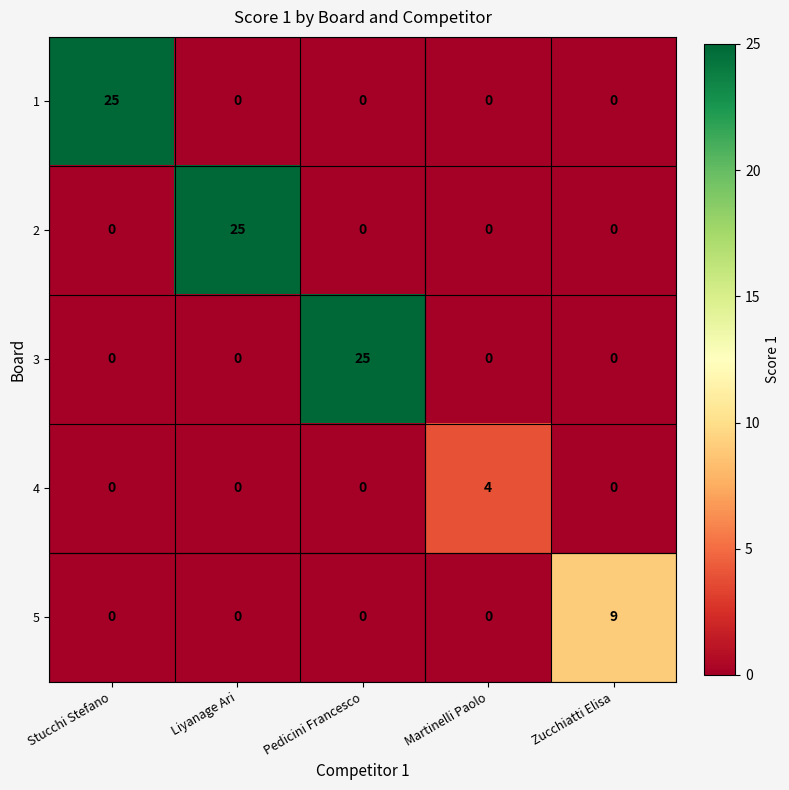

At how many categories does at least one series exceed 11?

3